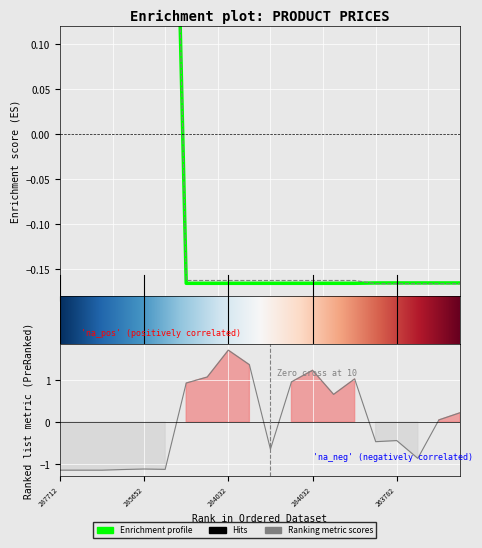

Between 285652231 and 287692233, which is larger?

285652231